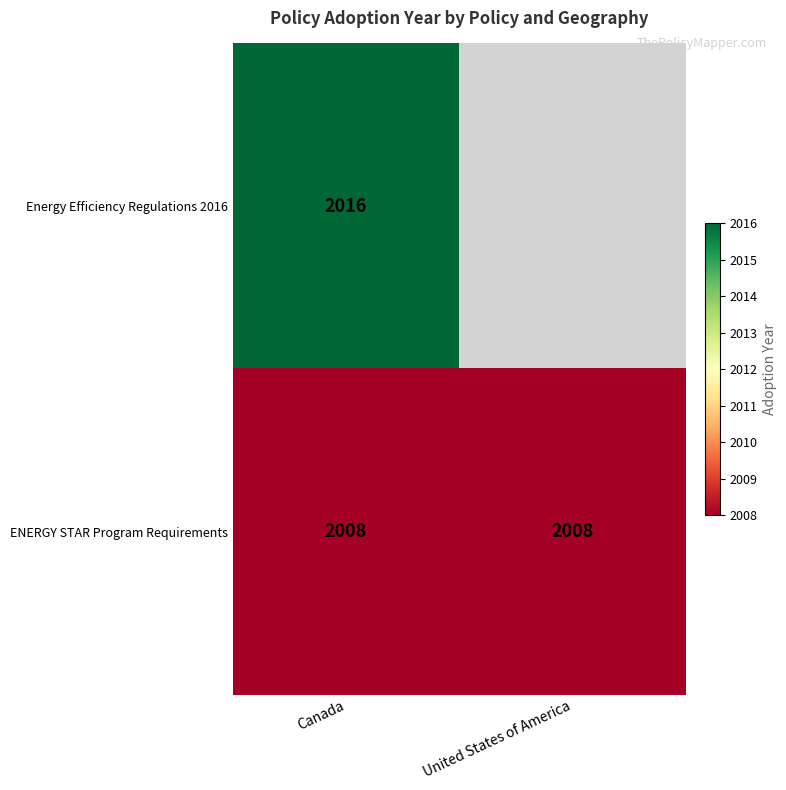

Rank the series at Canada from lowest to highest value.

ENERGY STAR Program Requirements, Energy Efficiency Regulations 2016